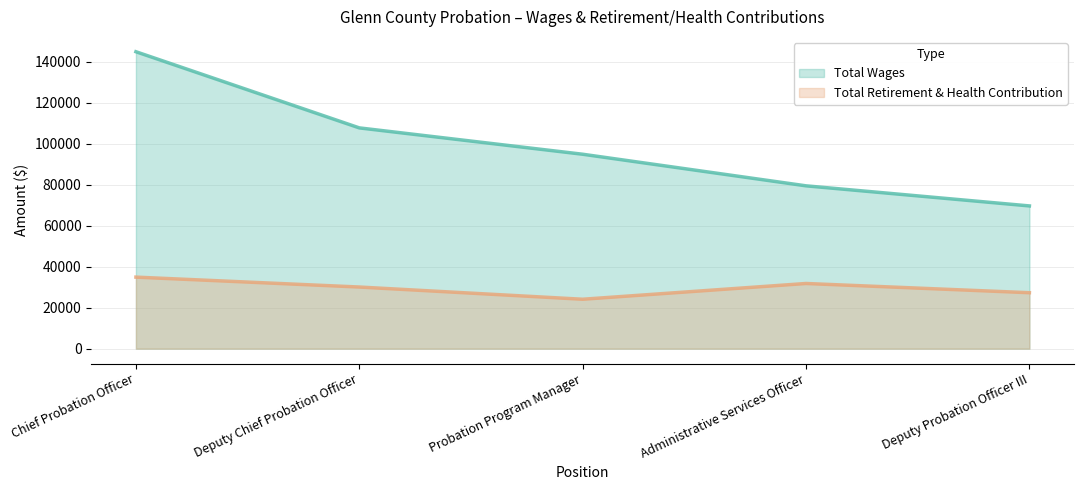

What is the difference between the maximum and second lowest values in the Total Wages series?

65462